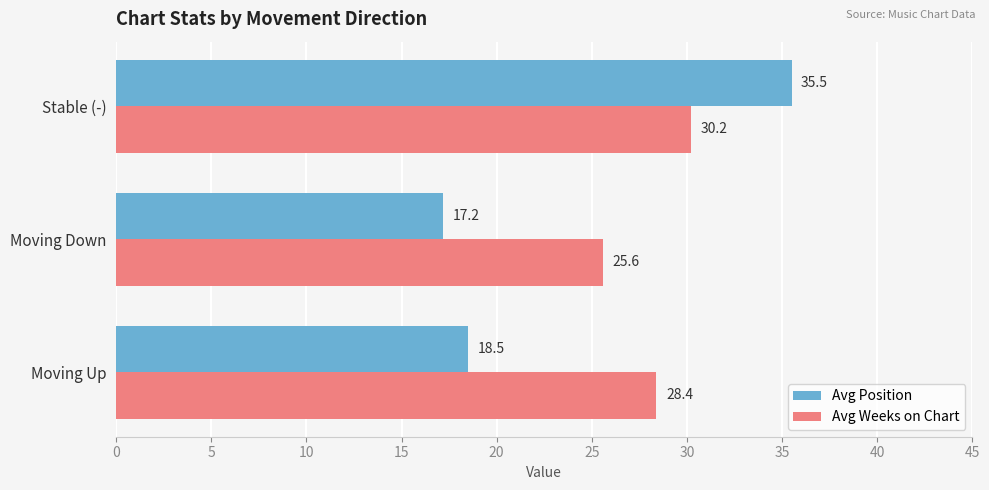

What is the difference between the maximum and minimum values in the Avg Weeks on Chart series?

4.6